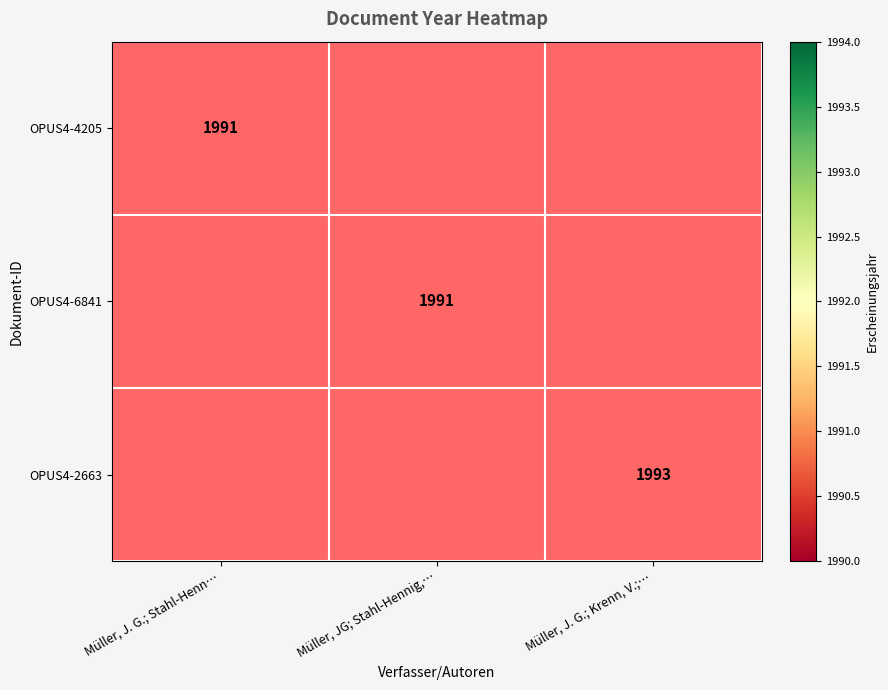

The OPUS4-4205 series shows 1991 at Müller, J. G.; Stahl-Henn…. True or false?

True